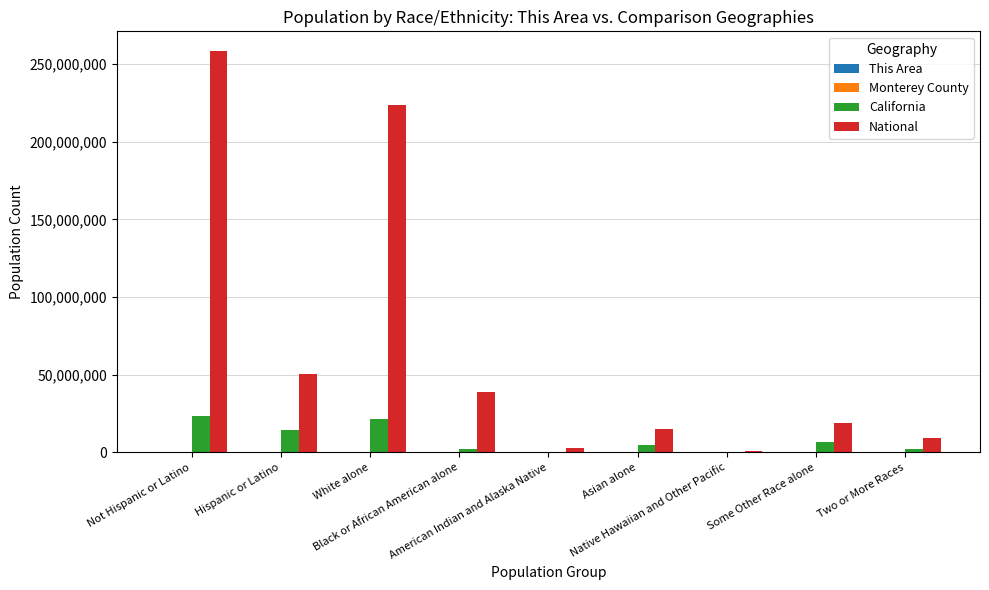

Which series has the largest total across all categories?

National